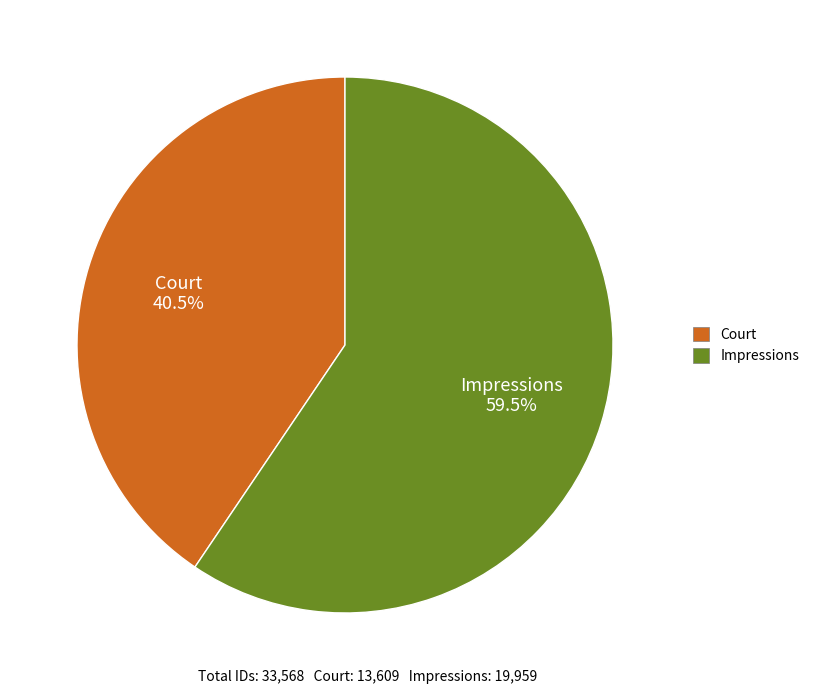

Do Impressions and Court together represent more than half of the pie?

Yes